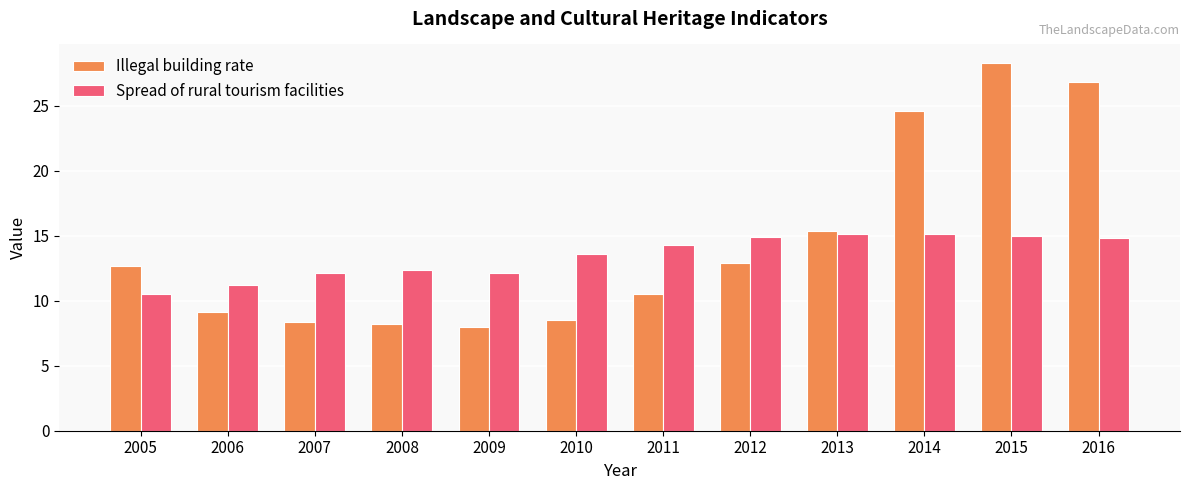

What is the value of the Illegal building rate bar at the 12th from the left?

26.8